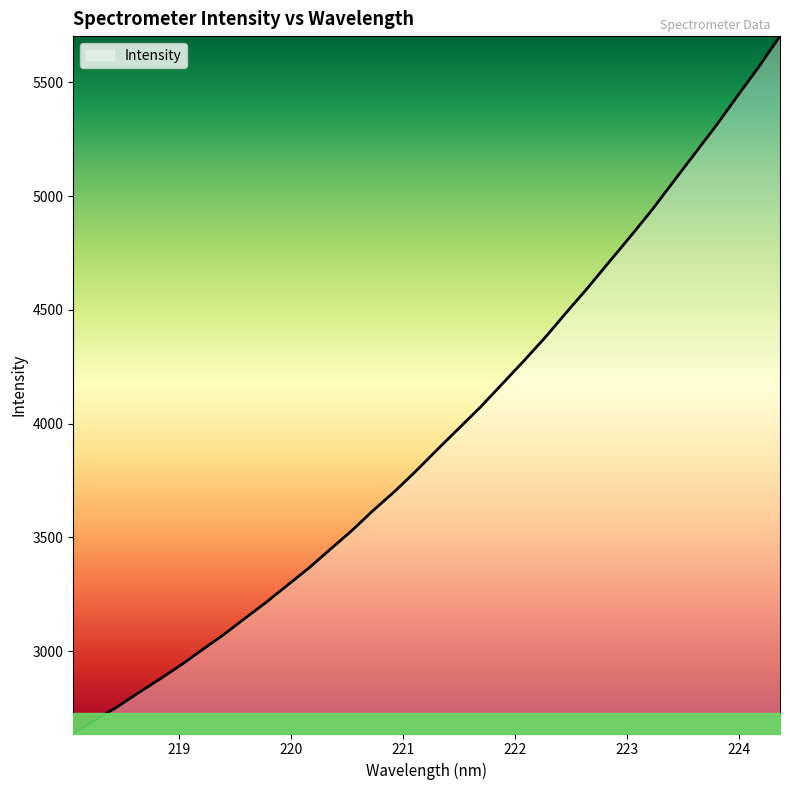

True or false: the data has more than 0 interior local peaks.

False